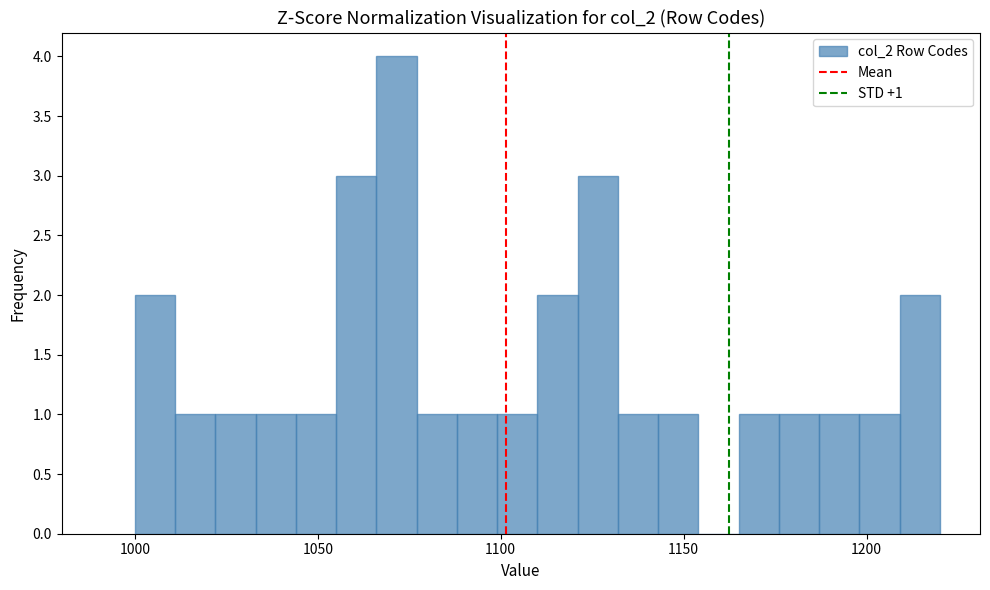

Around what value on the x-axis is the tallest bar? Give the approximate position of its centre, as read against the axis.

1070